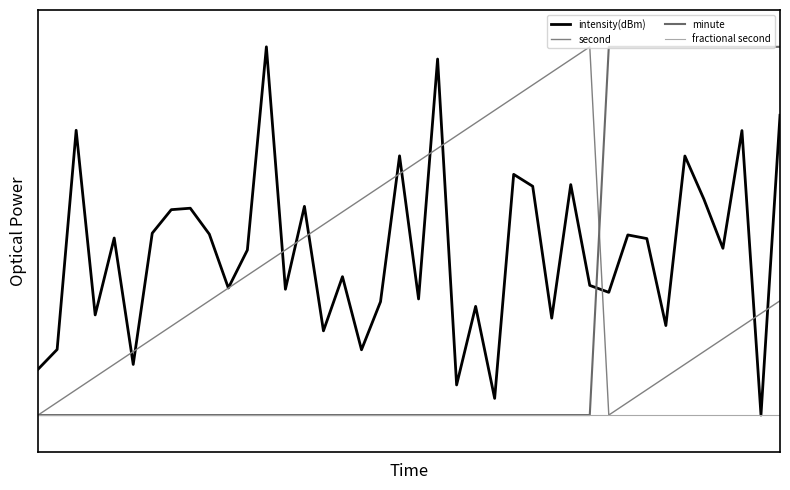

Is this an area chart (filled region under the line)?

No